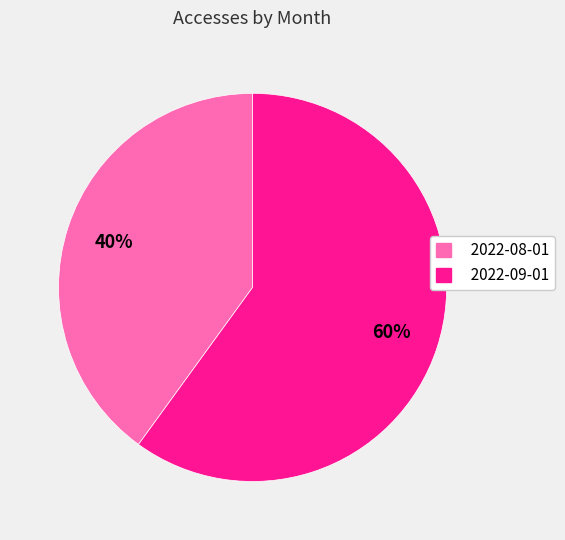

Is it true that 2022-08-01 is 47% of the pie?

False